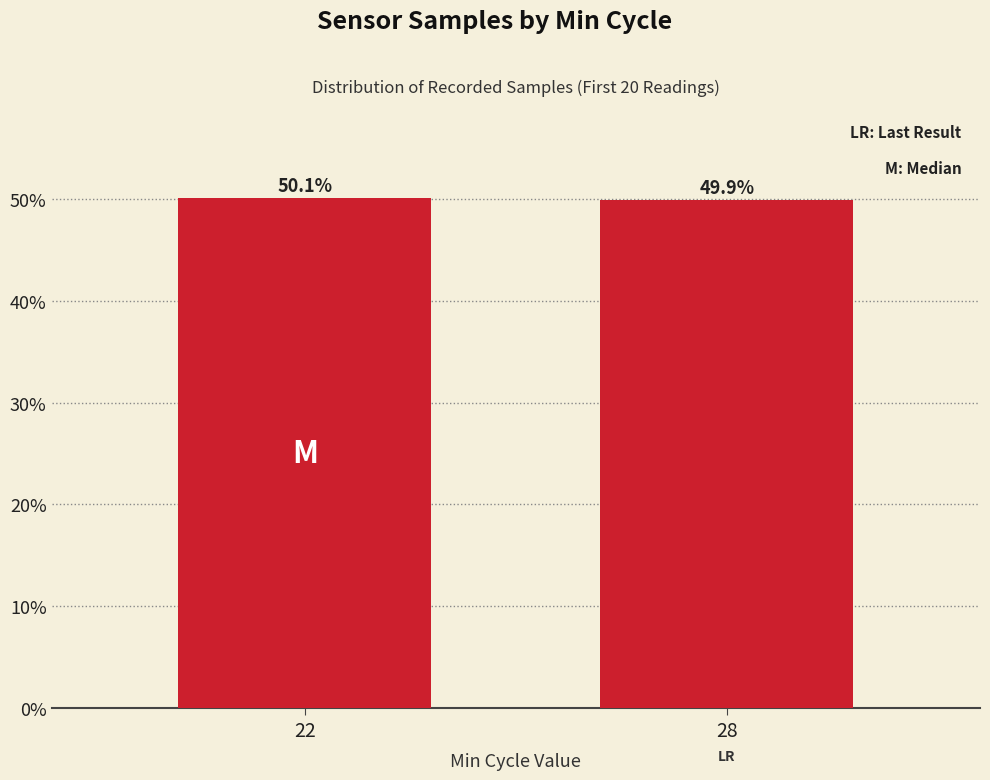

Read the value at 22.

50.1